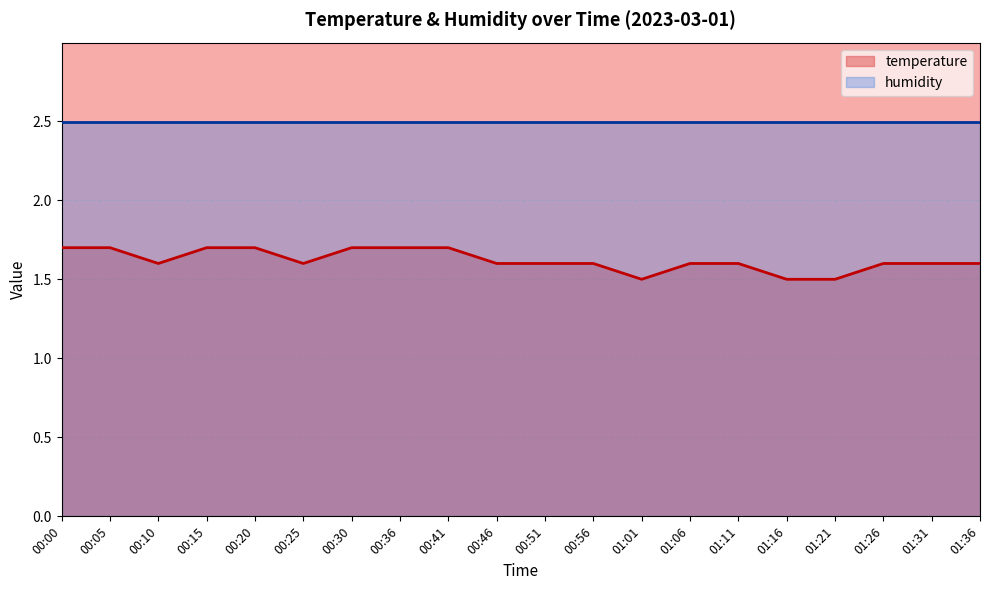

What is the maximum value shown in the chart?

2.5